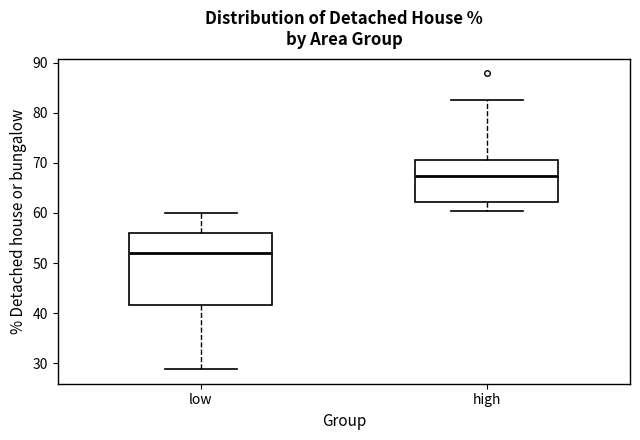

Where does the median line of the box for high sit on the y-axis? The values are not printed on the chart, so give them approximately, as read against the axis.

67